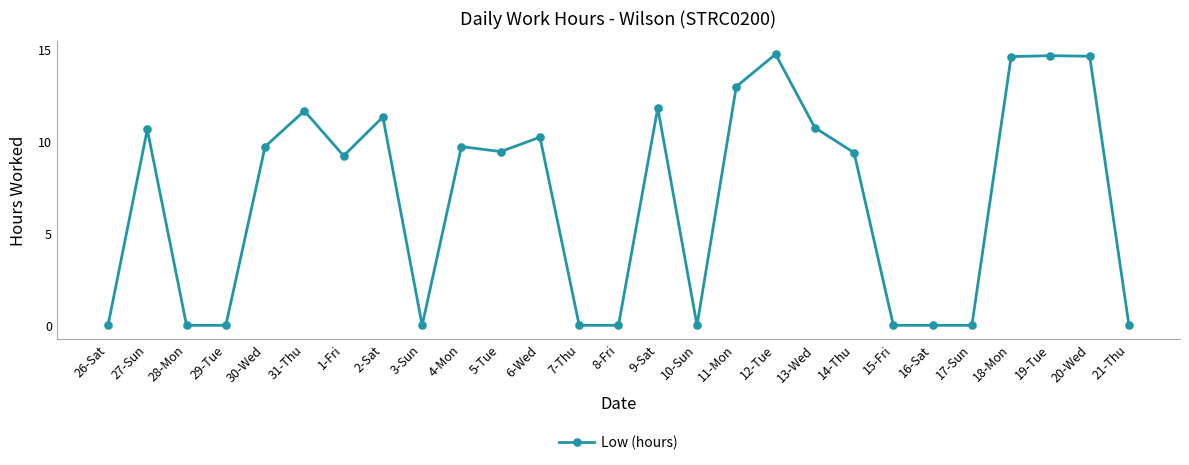

Which has a higher value, 5-Tue or 1-Fri?

5-Tue